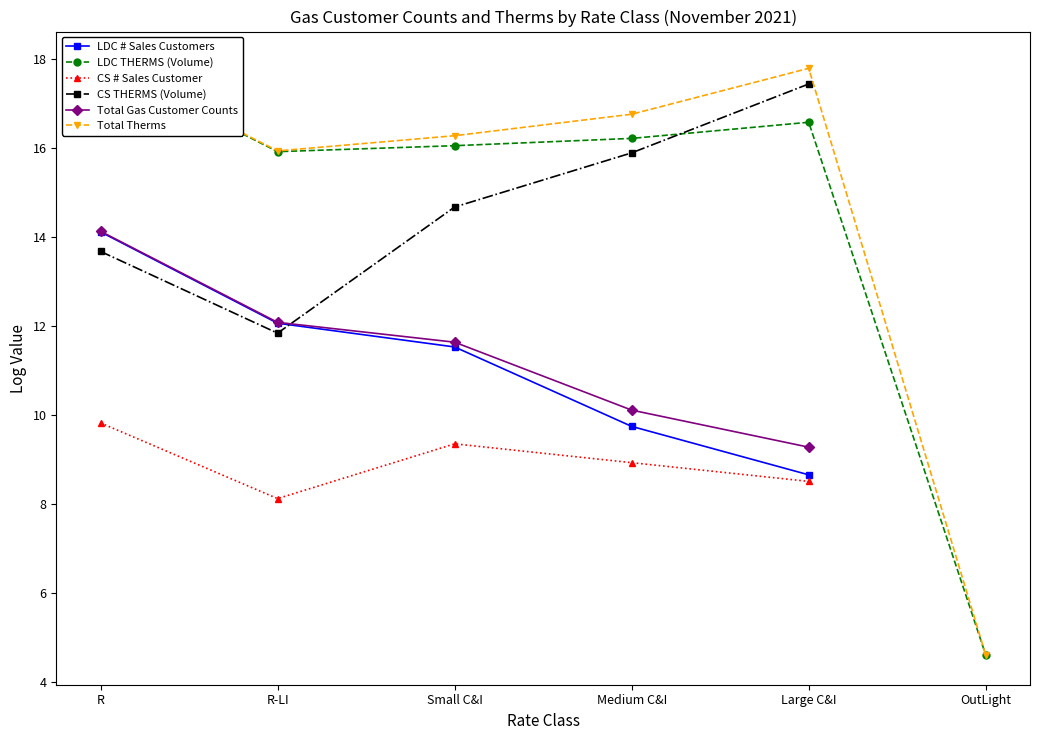

True or false: LDC # Sales Customers and Total Gas Customer Counts intersect in this chart.

False